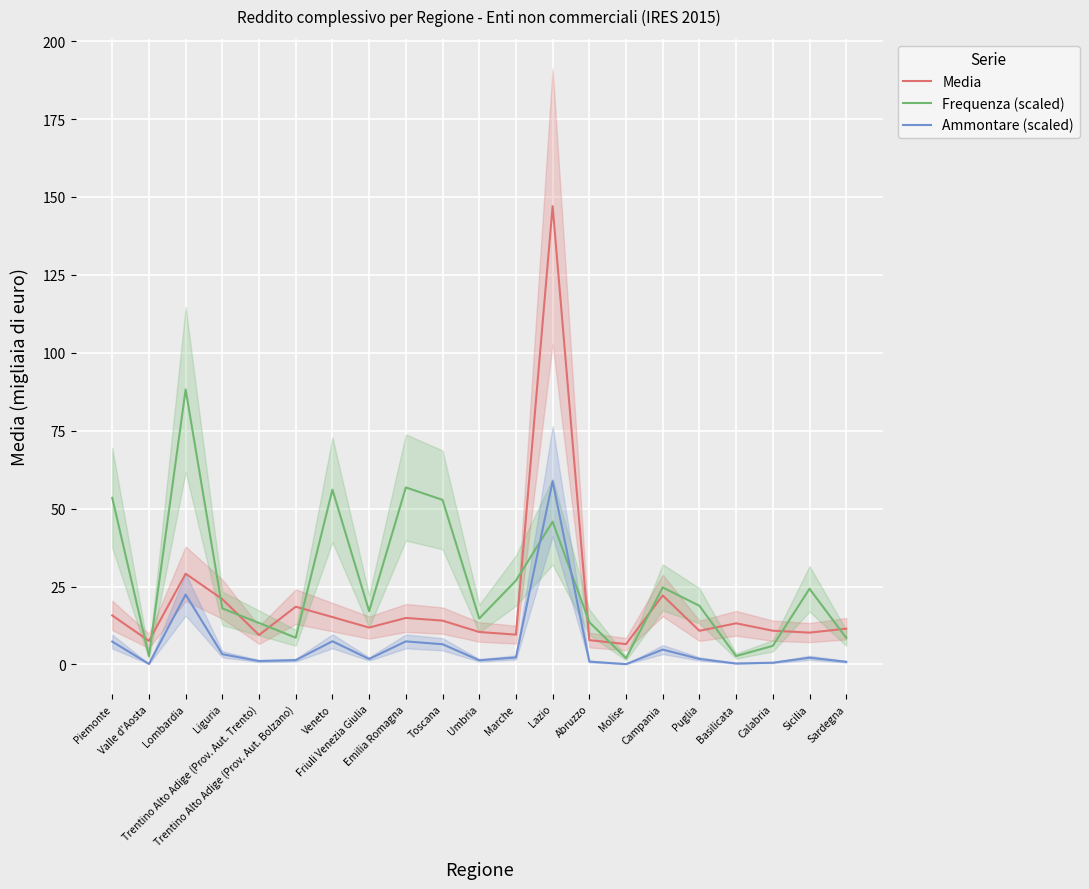

How many lines are shown in the chart?

3